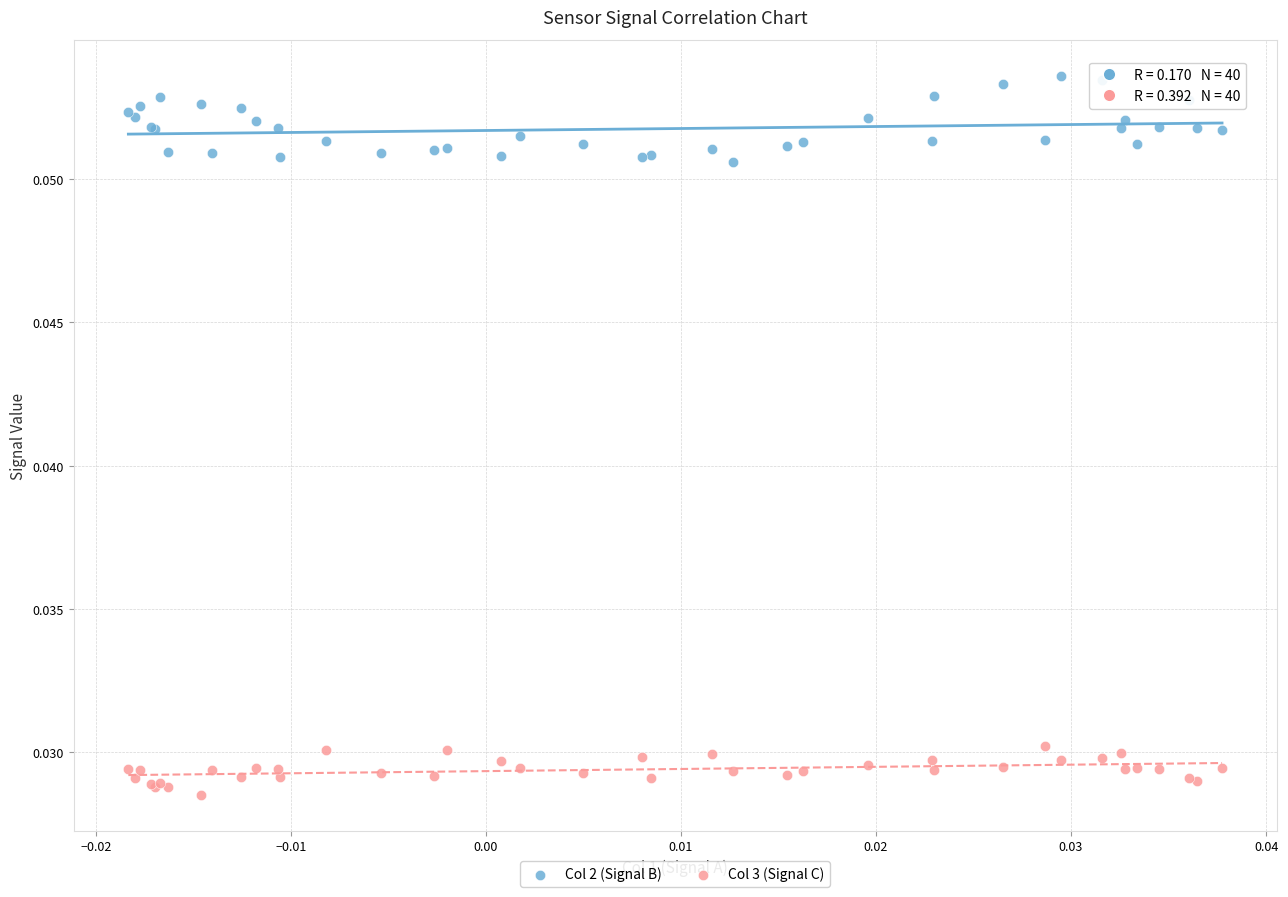

Which series contains the highest Y value?

Col 2 (Signal B)